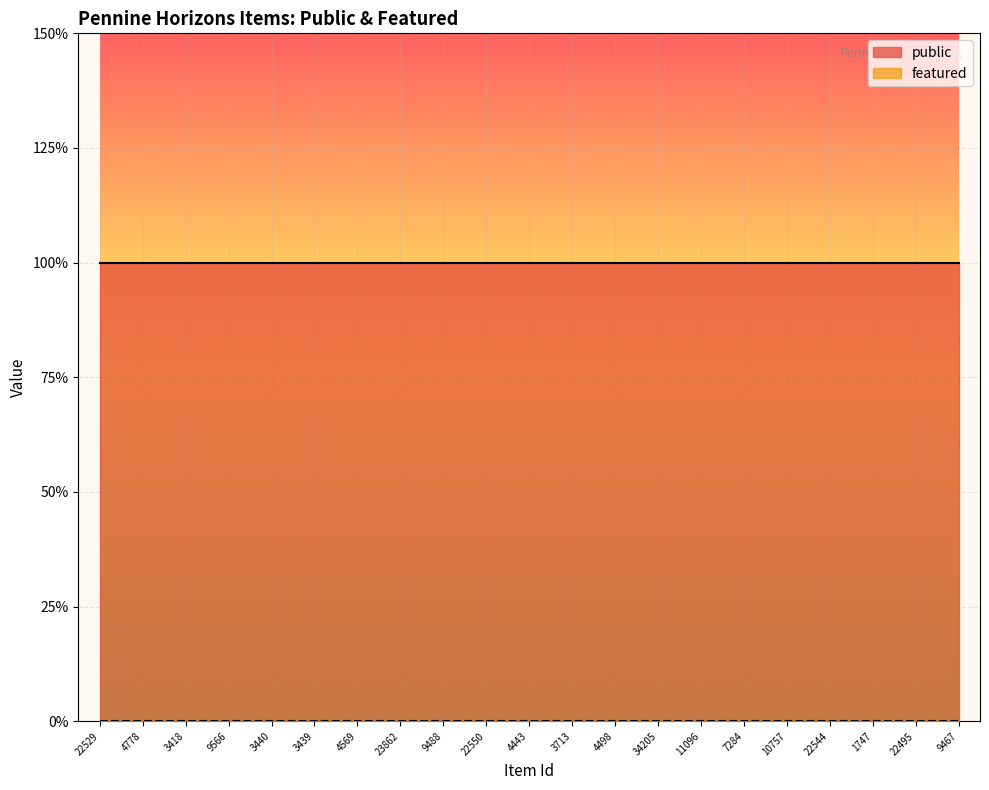

Which label corresponds to the smallest value in the chart?

22529